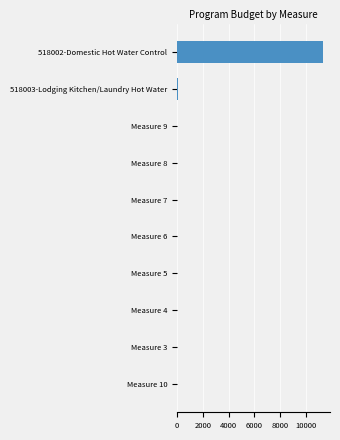

The value at Measure 8 is -5454.6. True or false?

False